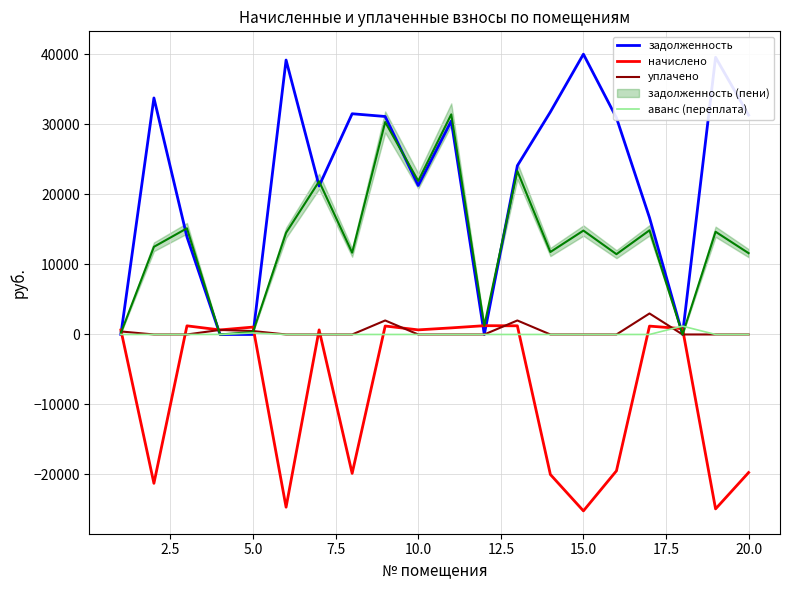

What is the maximum value for задолженность?

40039.6